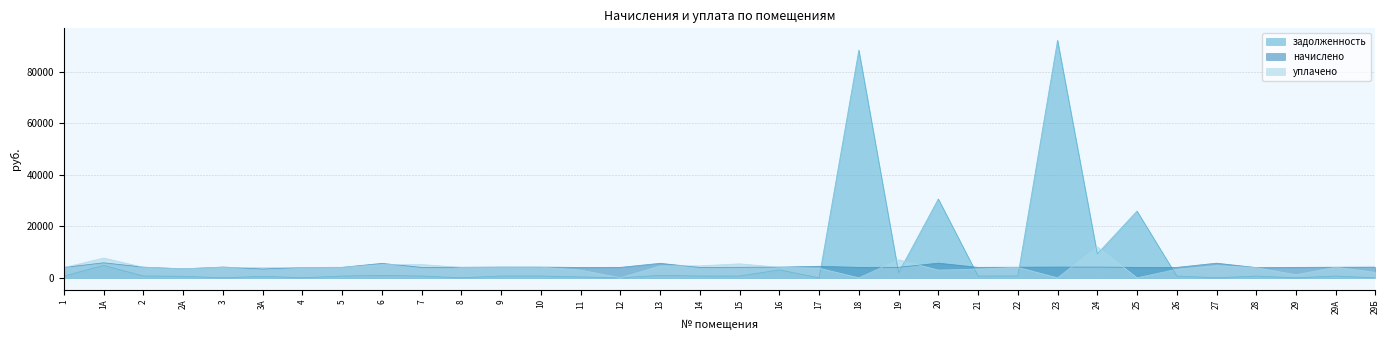

How many values in задолженность are above zero?

26